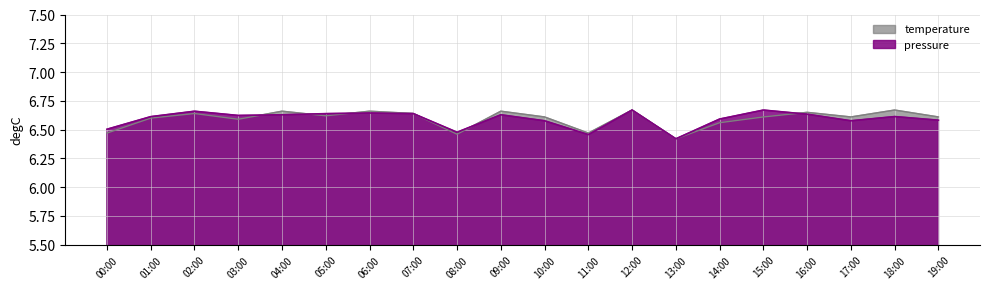

Does the chart display data point markers on the line(s)?

No